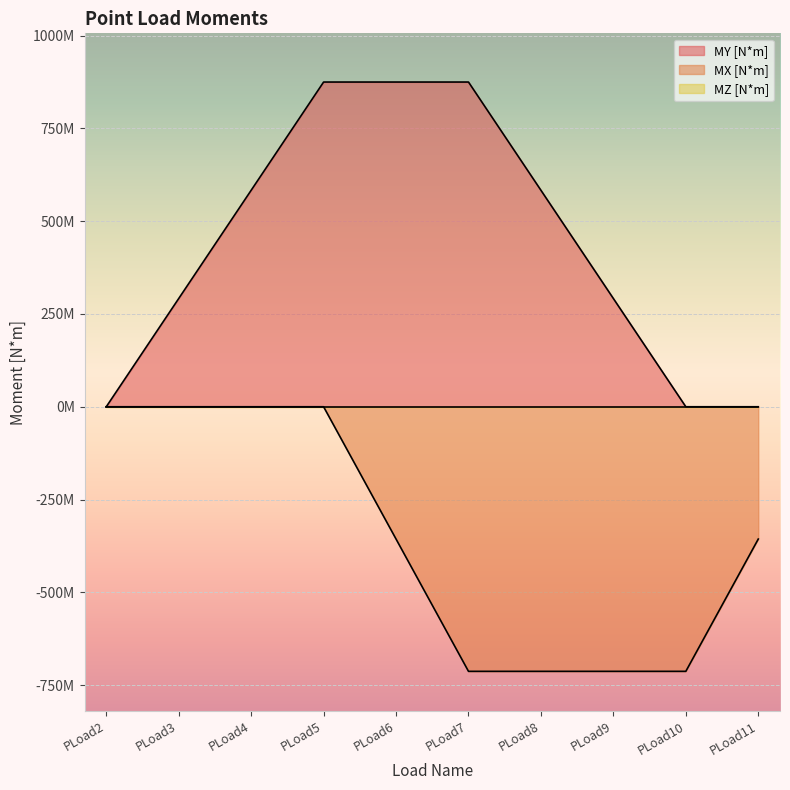

Reading left to right, extract all data points from this chart.

MY [N*m]: PLoad2=0	PLoad3=291600000	PLoad4=583200000	PLoad5=874800000	PLoad6=874800000	PLoad7=874800000	PLoad8=583200000	PLoad9=291600000	PLoad10=0	PLoad11=0
MX [N*m]: PLoad2=0	PLoad3=0	PLoad4=0	PLoad5=0	PLoad6=-356400000	PLoad7=-712800000	PLoad8=-712800000	PLoad9=-712800000	PLoad10=-712800000	PLoad11=-356400000